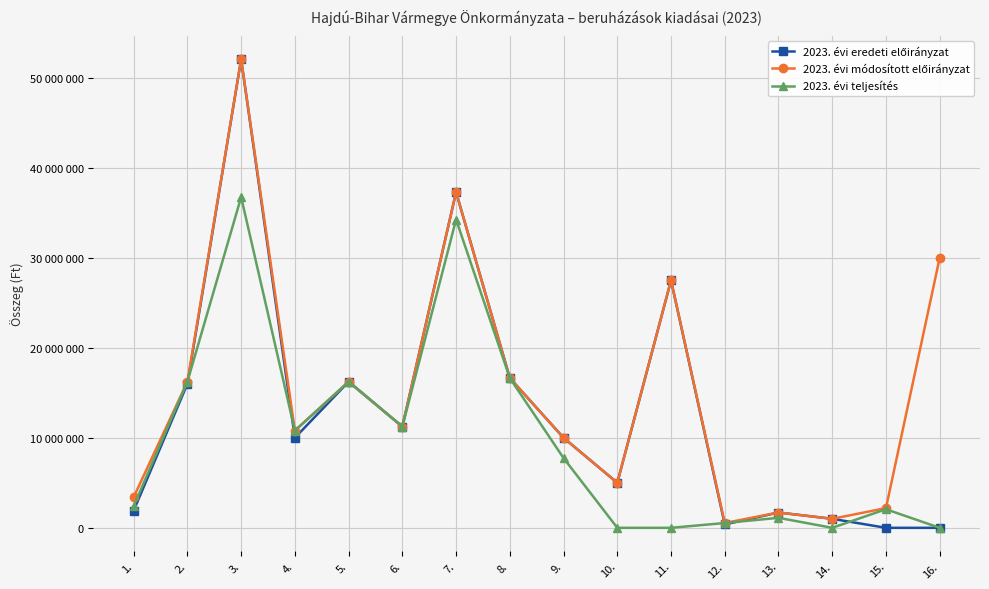

How many interior local peaks does the 2023. évi módosított előirányzat series have?

5